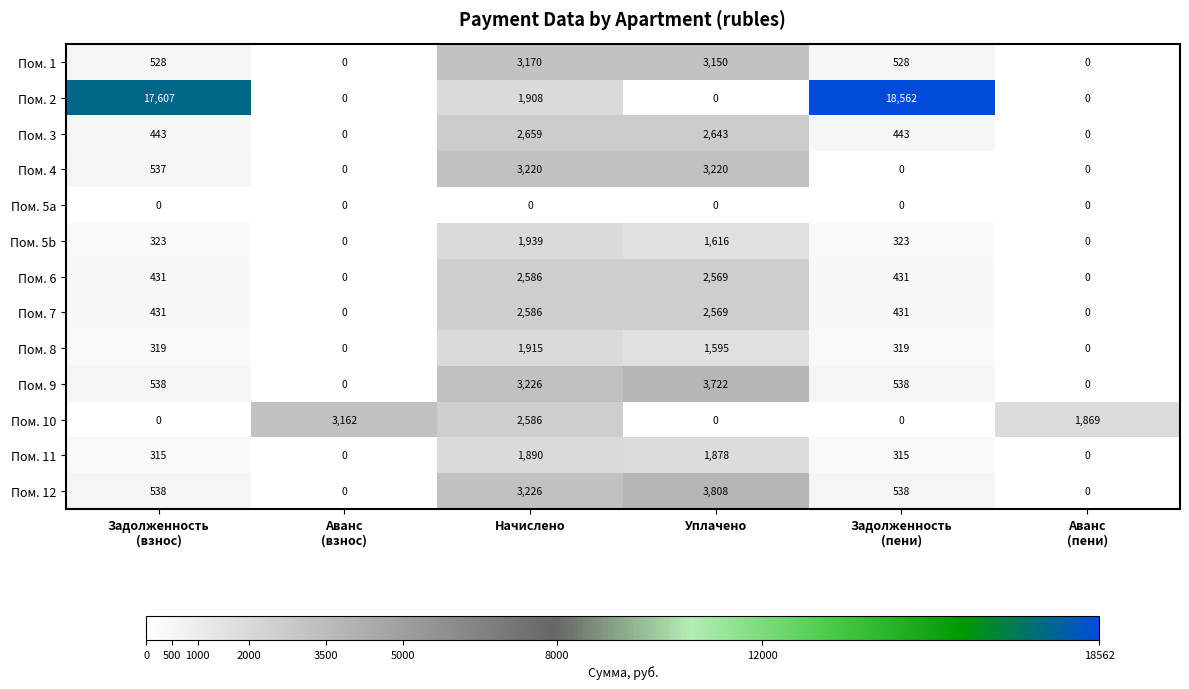

Where is Пом. 12 nearest to the value 1904?

Начислено